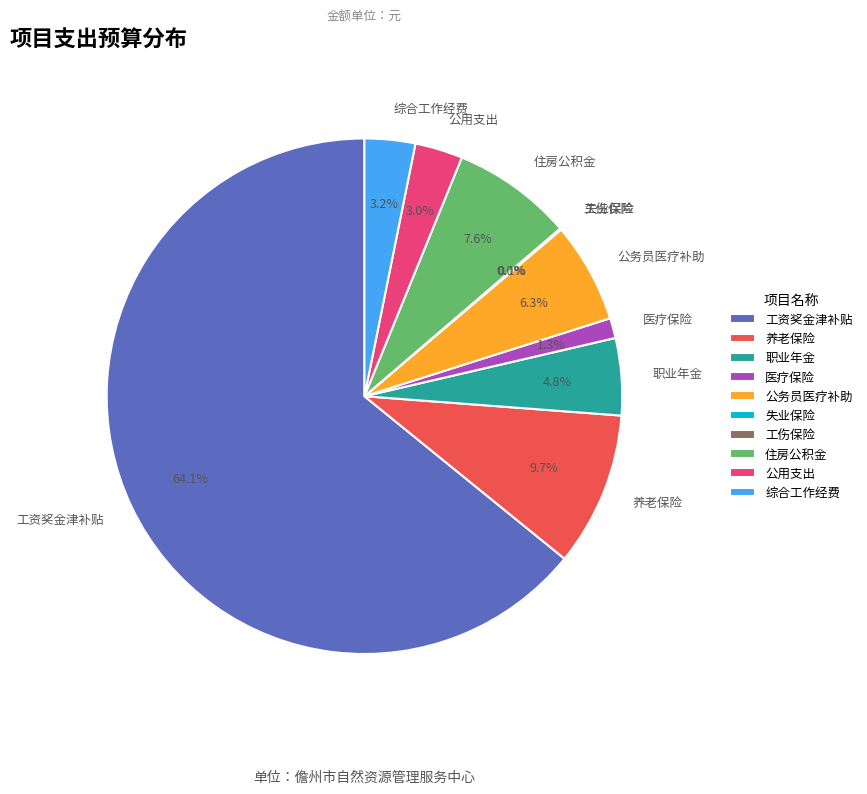

Which category accounts for the majority?

工资奖金津补贴